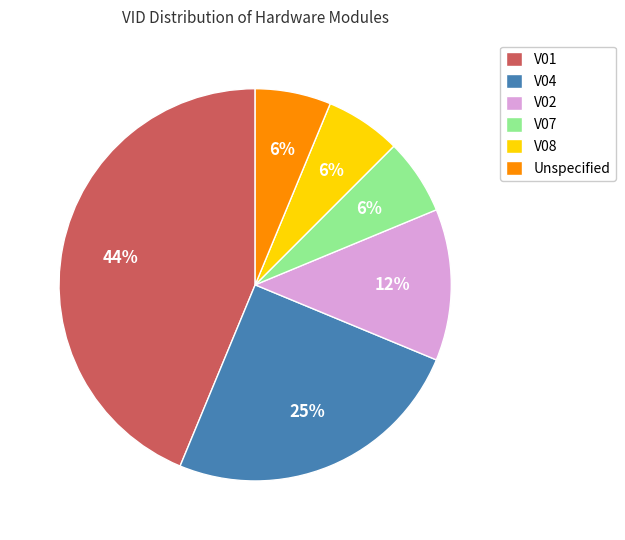

How many slices are in this pie chart?

6